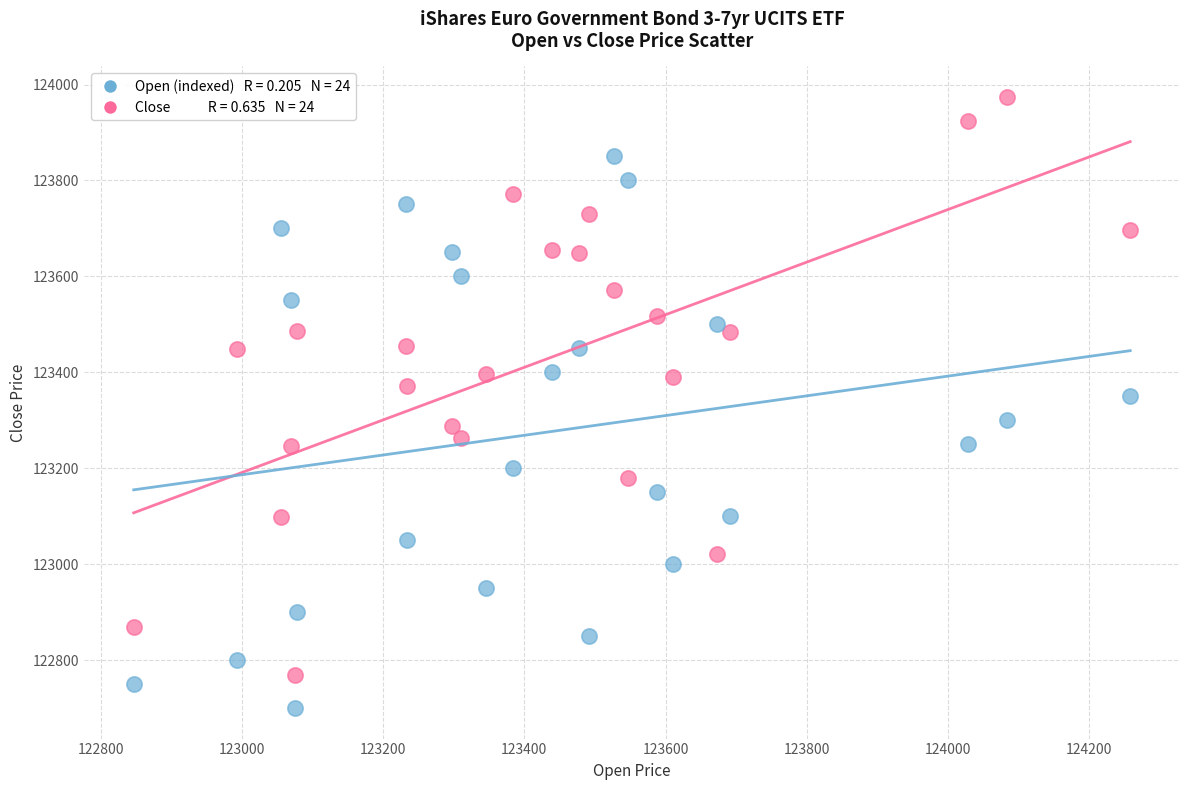

Across all data points, what is the range of X values (max minus min)?

1411